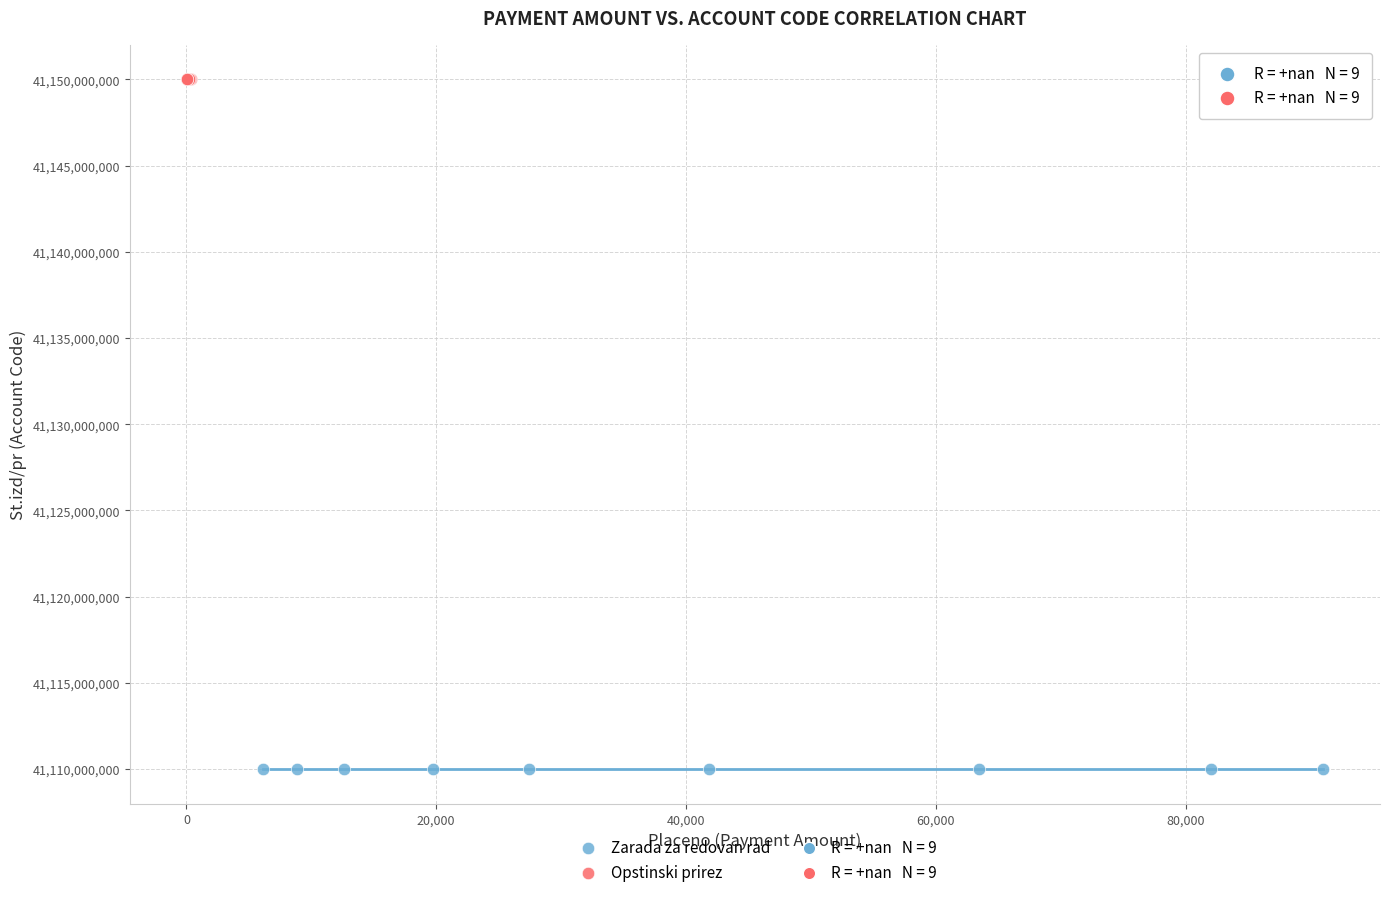

Which series contains the lowest Y value?

Zarada za redovan rad